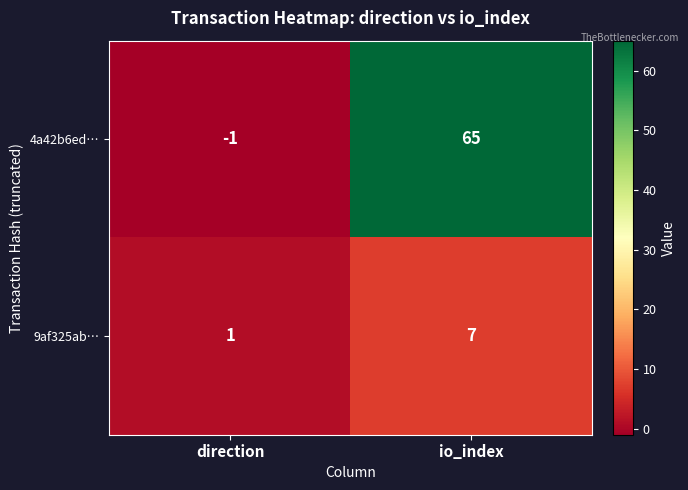

Where is 9af325ab… nearest to the value 4?

direction